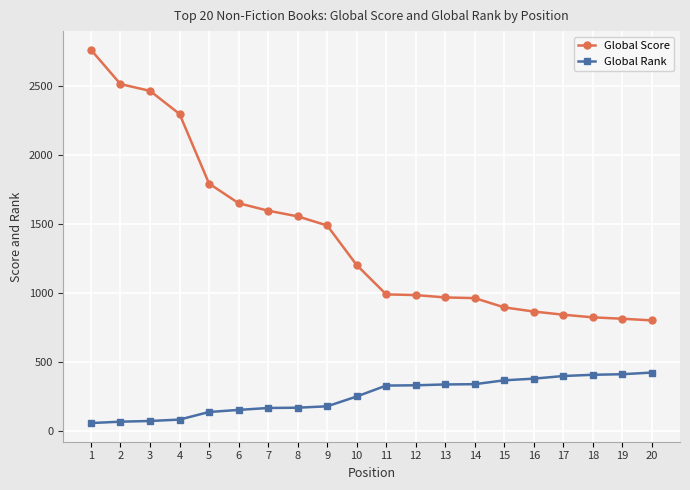

What are all the series names shown in the legend?

Global Score, Global Rank